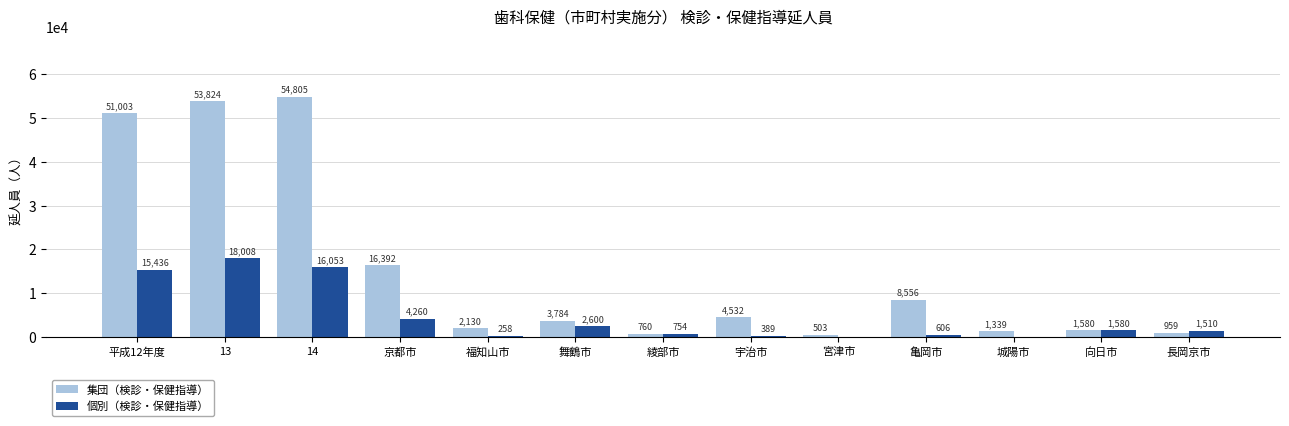

How many groups of bars are there?

13